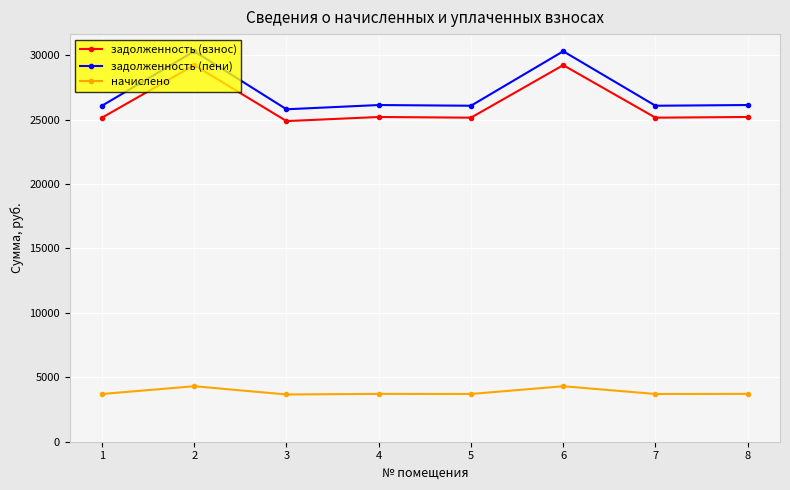

What is the average value of the задолженность (пени) series?

27107.8